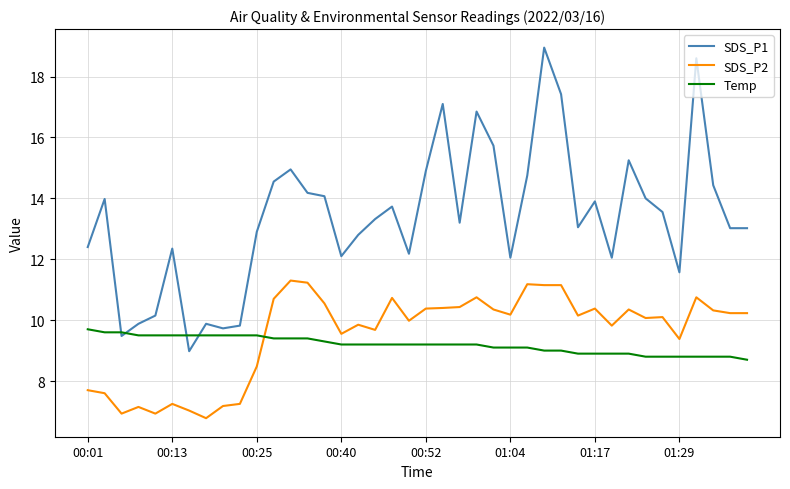

What is the lowest value of the Temp series?

8.7